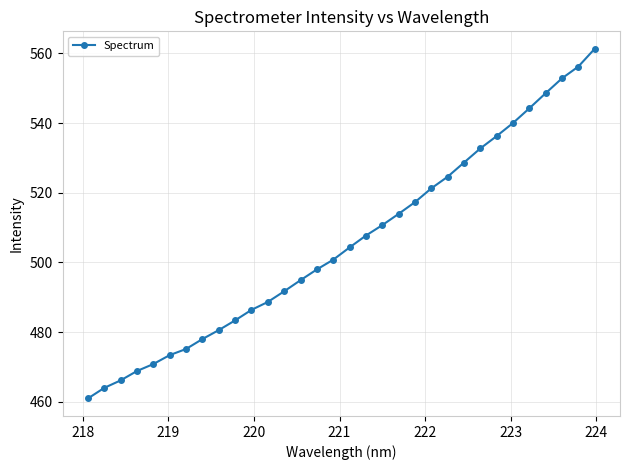

What is the average value?

505.7